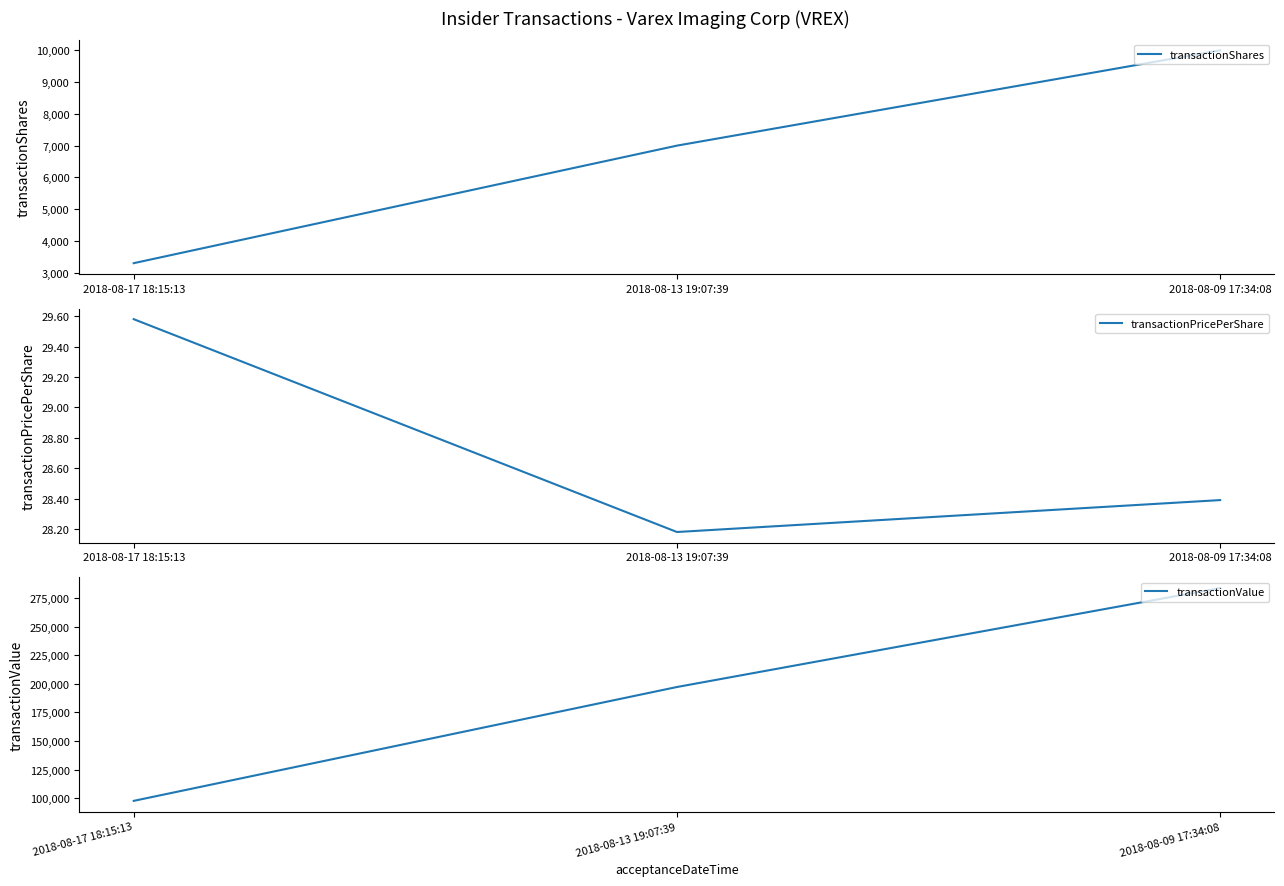

At how many categories does at least one series exceed 129946?

2